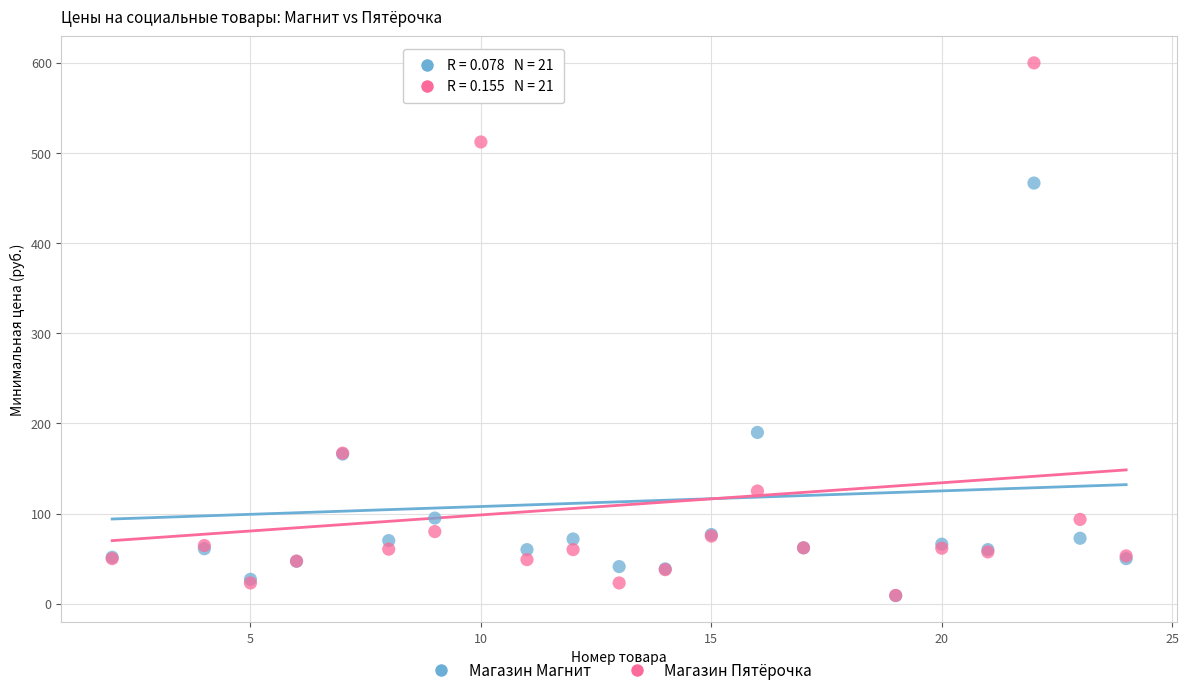

What are all the series names shown in the legend?

Магазин Магнит, Магазин Пятёрочка